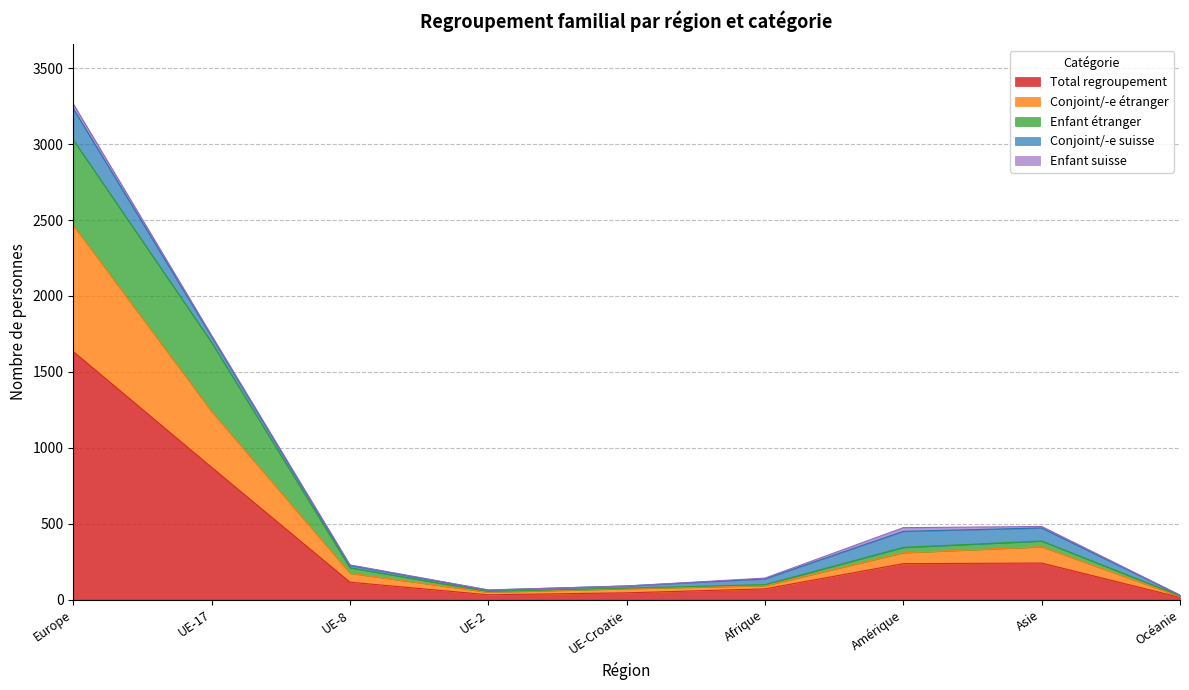

True or false: Conjoint/-e étranger and Conjoint/-e suisse cross at least once.

True